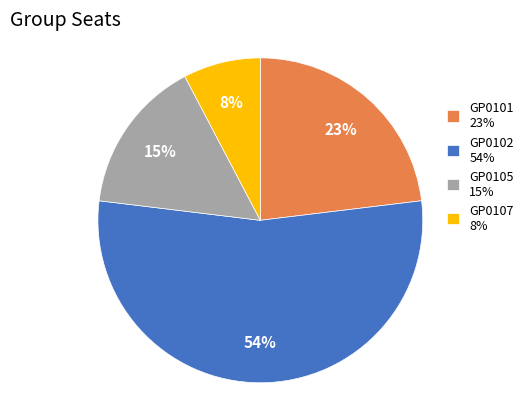

Which category has the smallest portion of the pie?

GP0107 8%